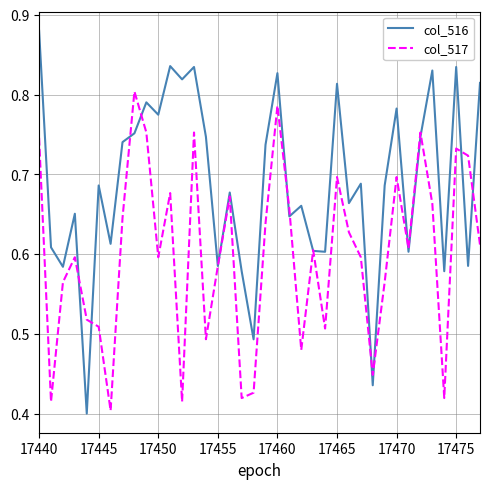

Which series has the largest total across all categories?

col_516